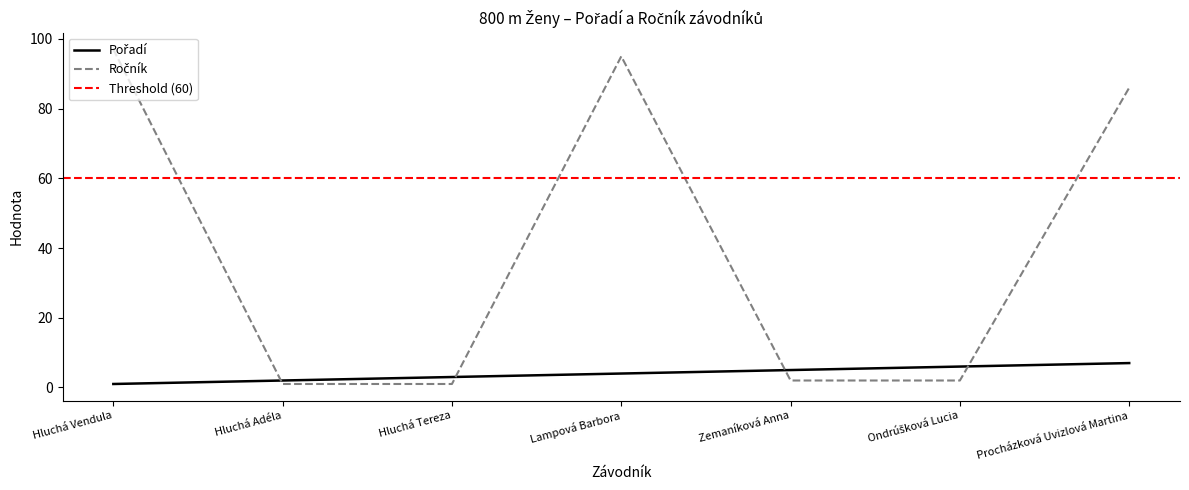

What is the difference between the highest and lowest values at Procházková Uvizlová Martina?

79